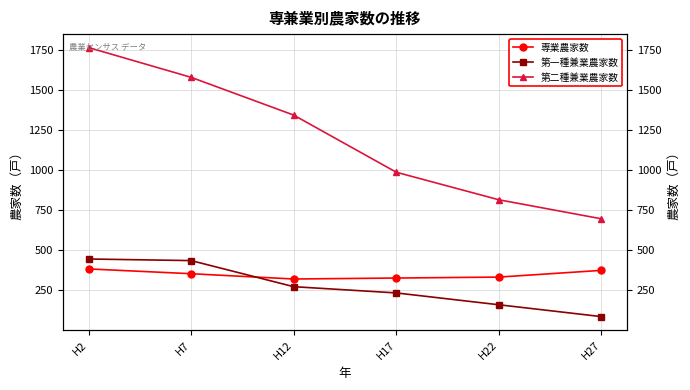

True or false: 第二種兼業農家数 has more than 0 interior local peaks.

False